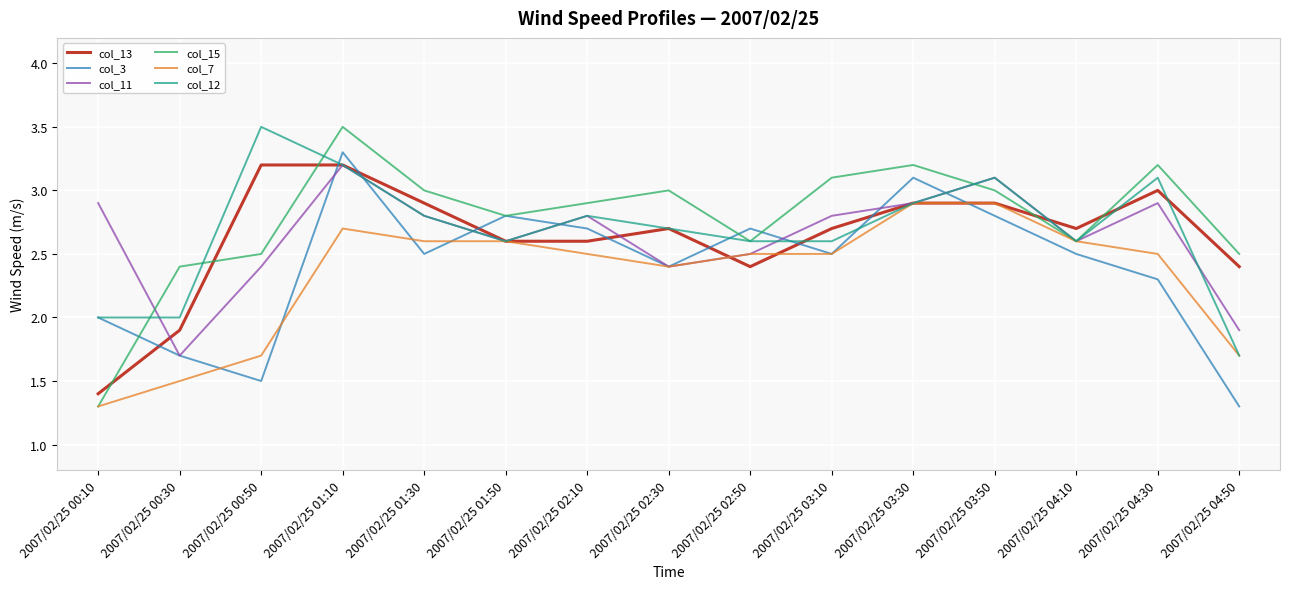

Which series ends up on top after the final intersection of col_3 and col_12?

col_12